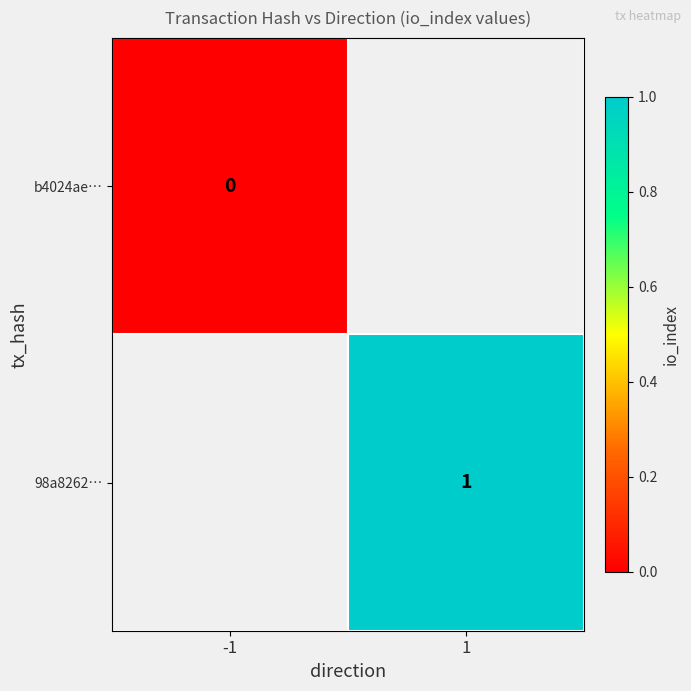

The value of 98a8262… at 1 is 1. True or false?

True